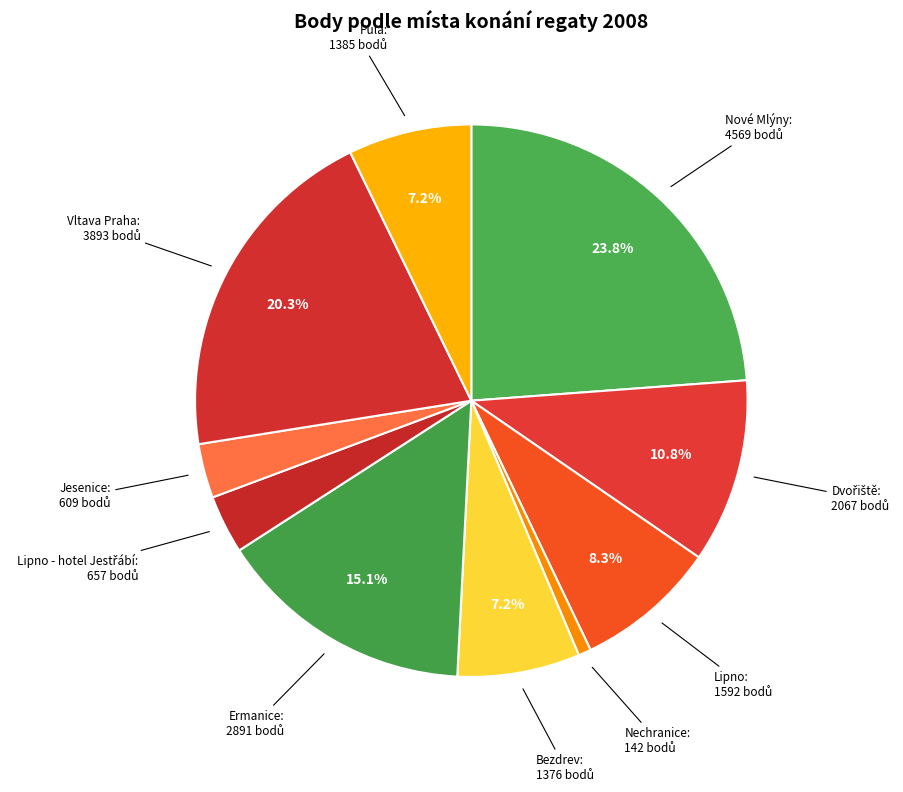

How many slices are in this pie chart?

10